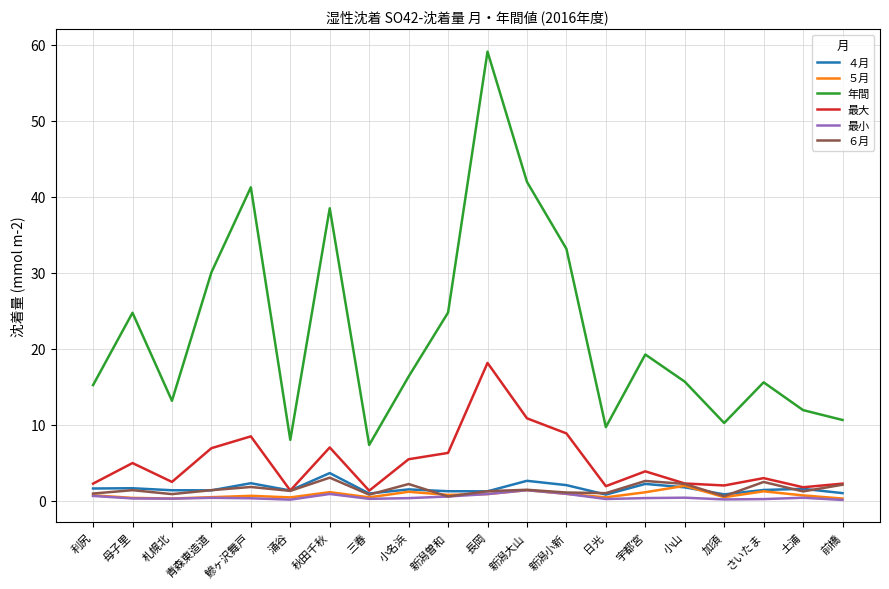

What is the greatest value displayed?

59.1